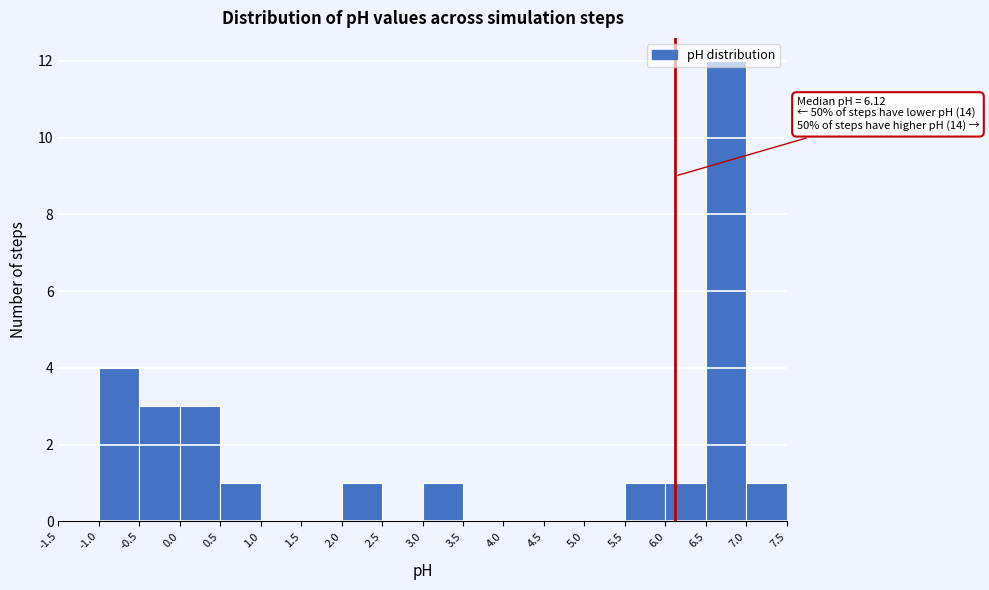

Which range on the x-axis has the tallest bar?

6.5 to 7.0